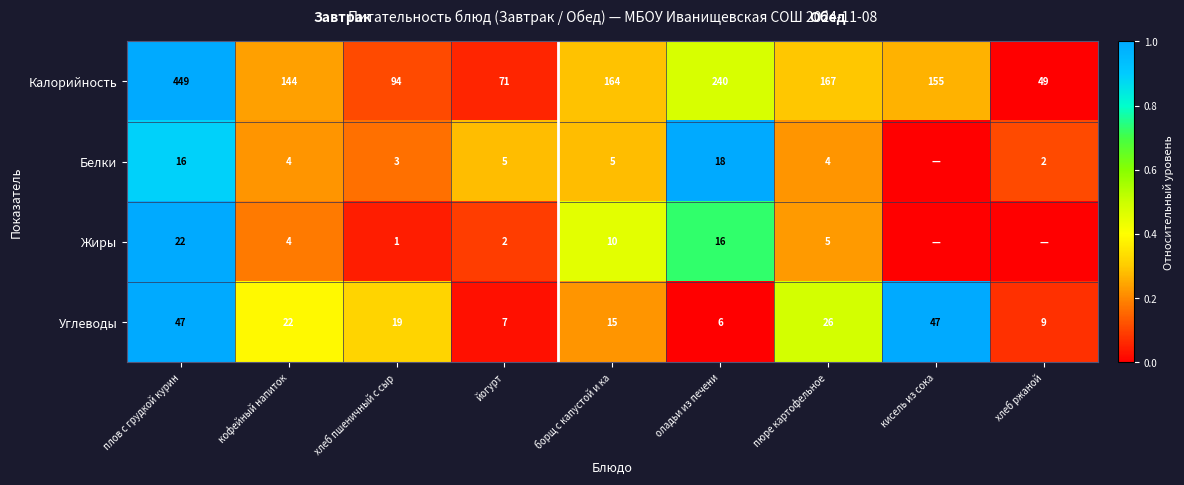

At хлеб пшеничный с сыр, list the series in order from largest to smallest.

Калорийность, Углеводы, Белки, Жиры